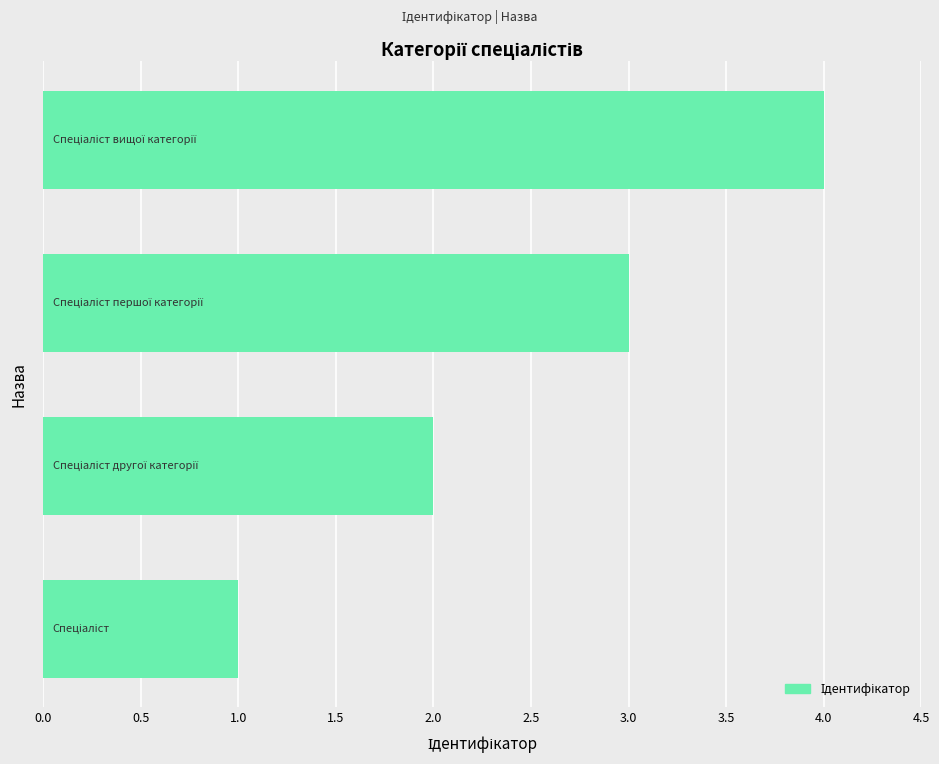

What is the difference between the maximum and minimum values?

3